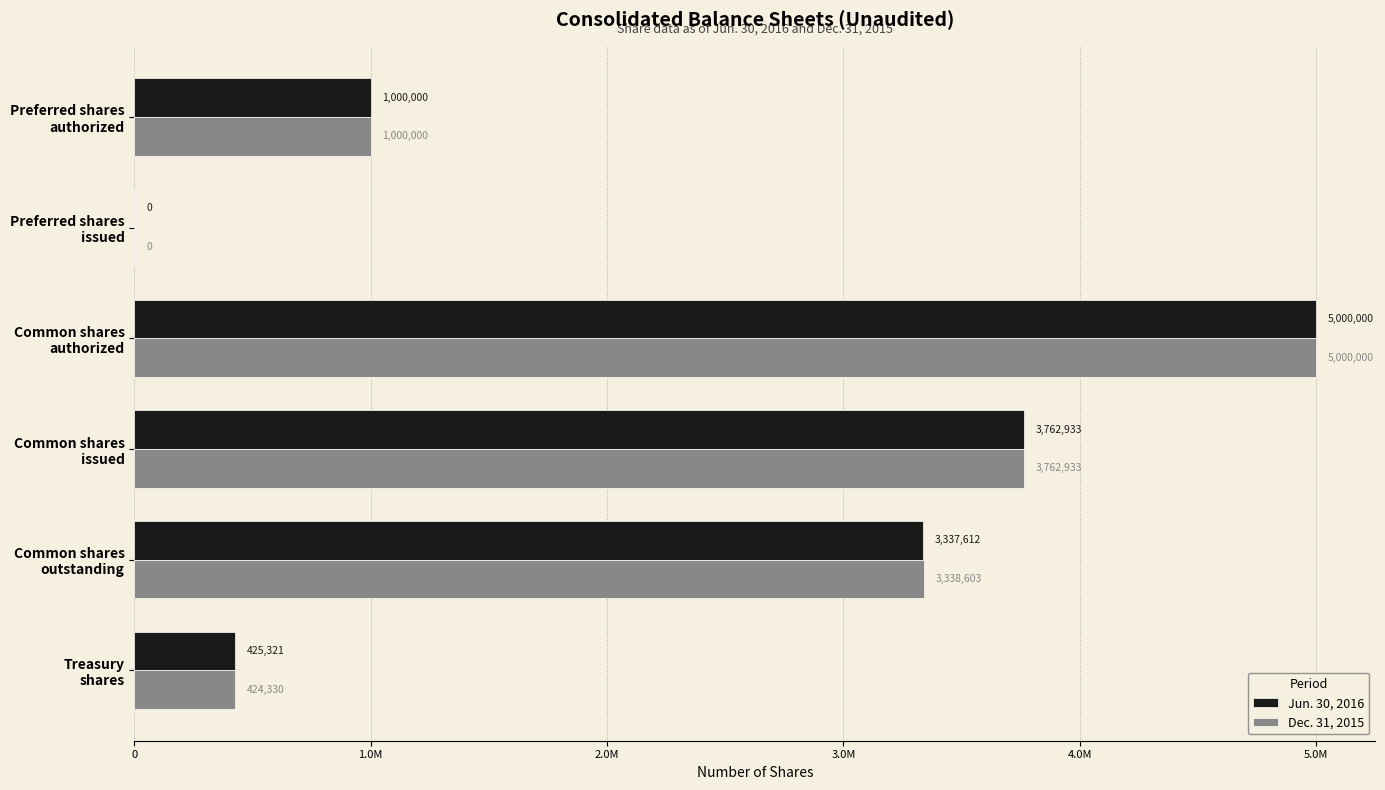

What are all the series names shown in the legend?

Jun. 30, 2016, Dec. 31, 2015